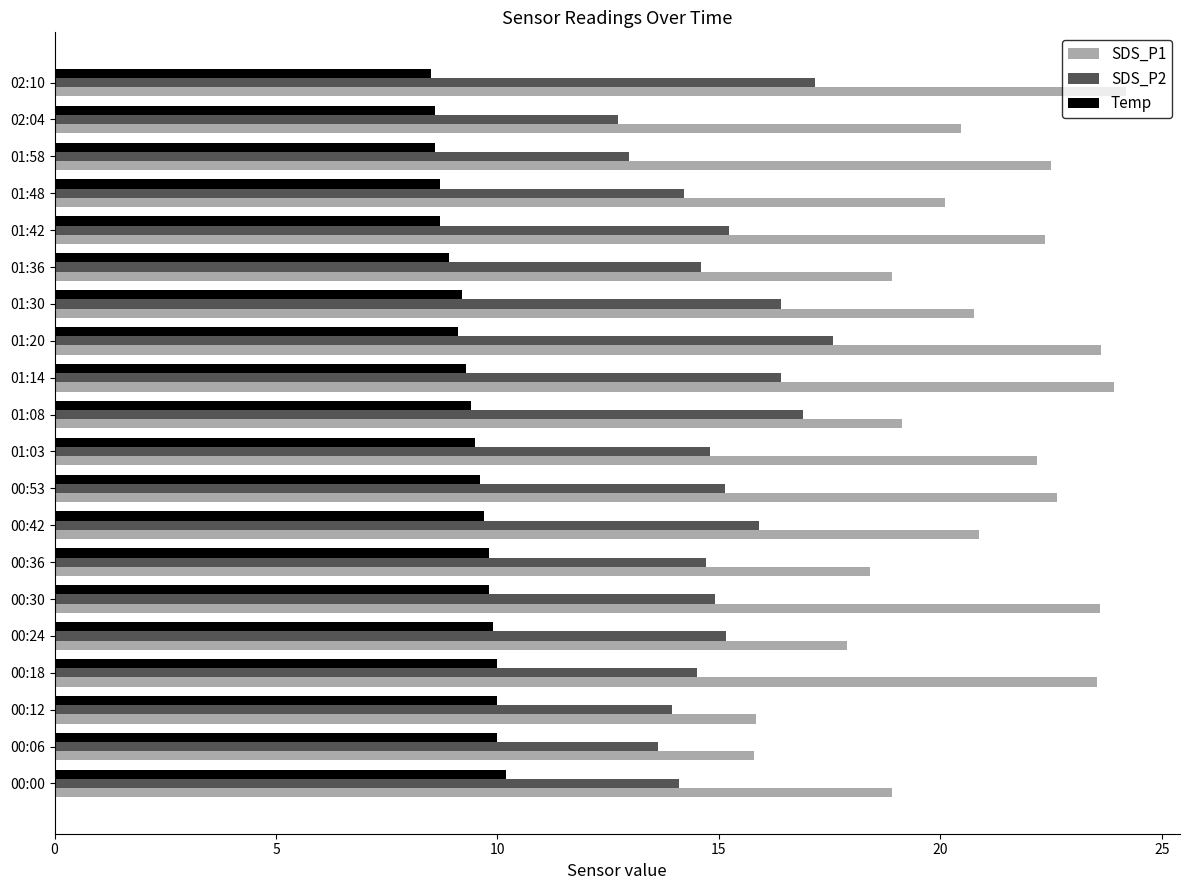

Which series has the widest spread of values?

SDS_P1